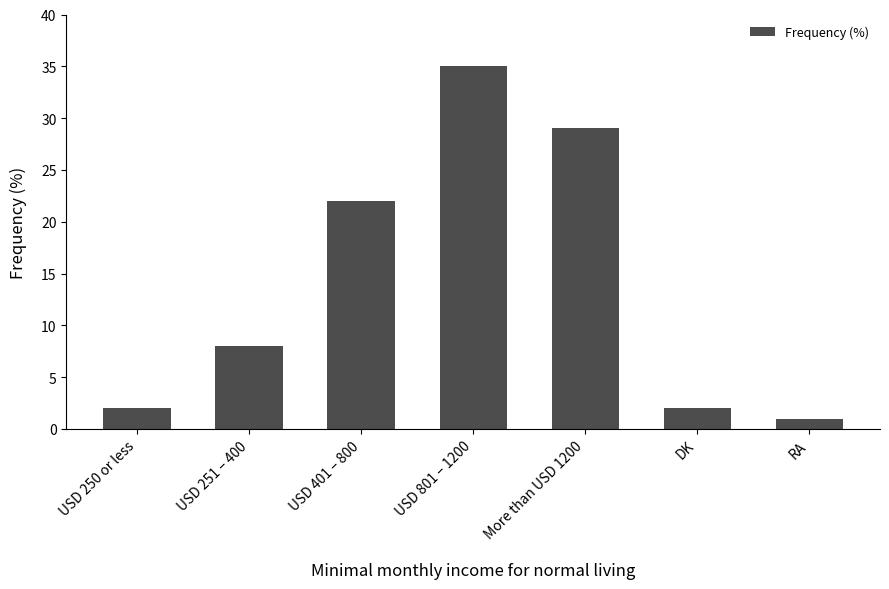

Reading left to right, what are all the values shown in this chart?

USD 250 or less=2	USD 251 – 400=8	USD 401 – 800=22	USD 801 – 1200=35	More than USD 1200=29	DK=2	RA=1